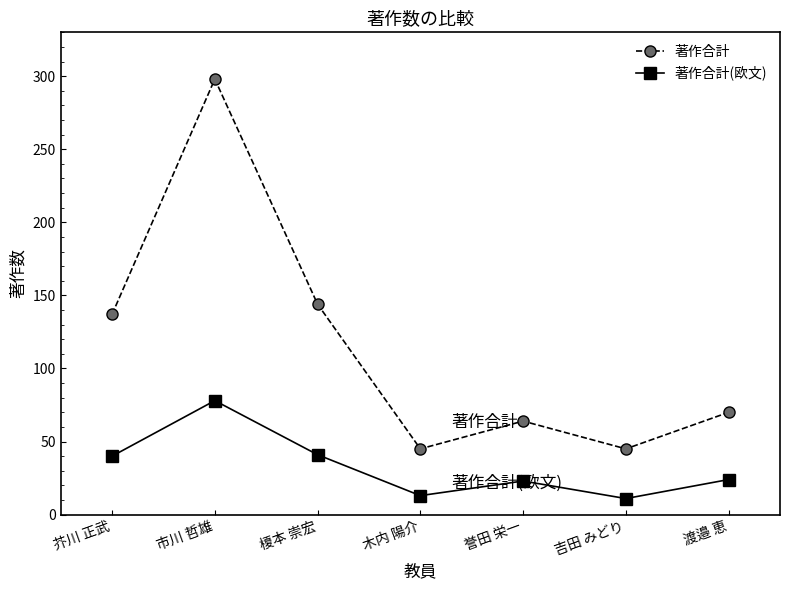

In 著作合計(欧文), how many points are lower than both neighbors (excluding endpoints)?

2